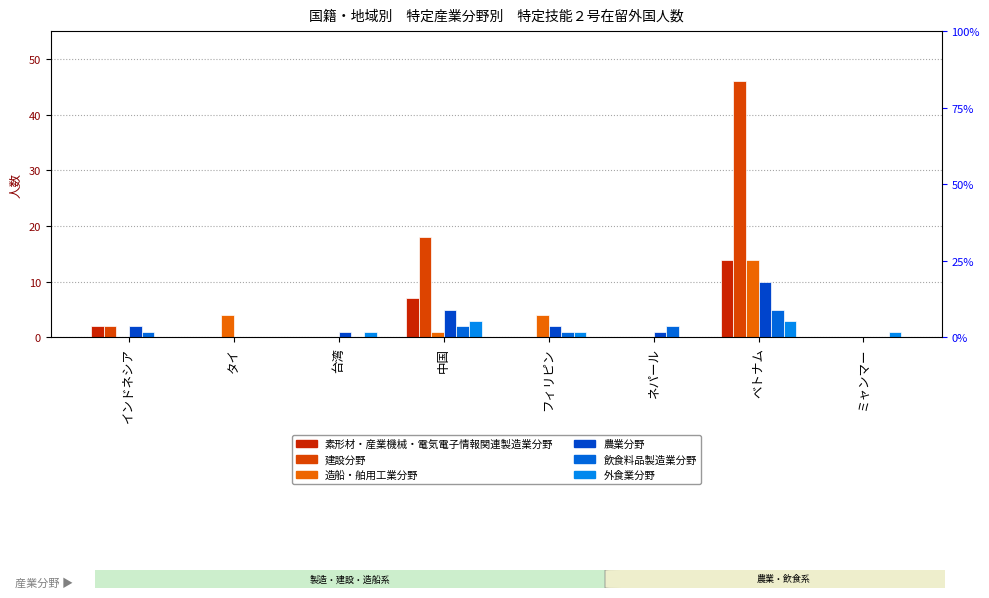

What are all the series names shown in the legend?

素形材・産業機械・電気電子情報関連製造業分野, 建設分野, 造船・舶用工業分野, 農業分野, 飲食料品製造業分野, 外食業分野